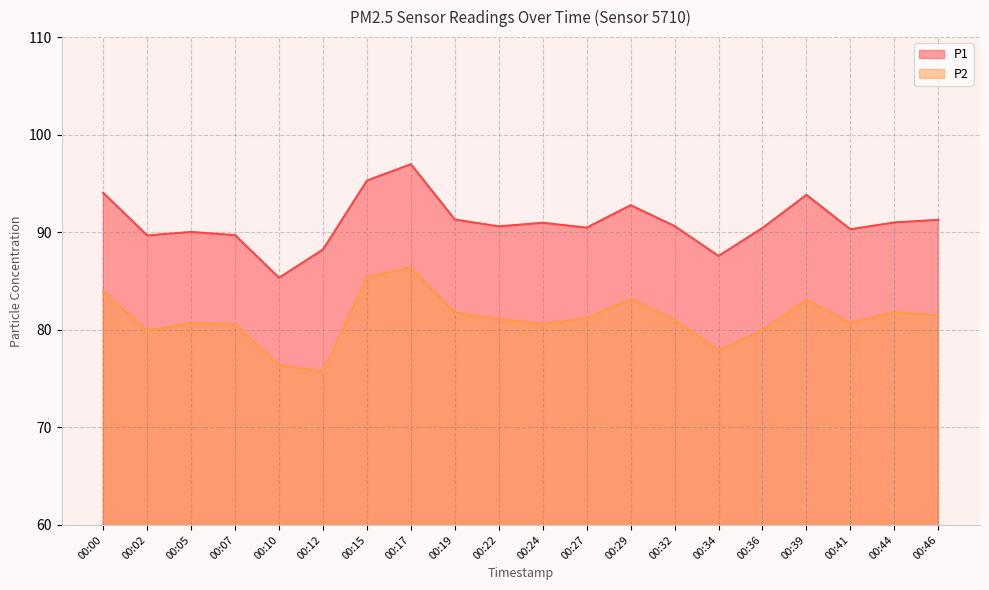

What are all the series names shown in the legend?

P1, P2